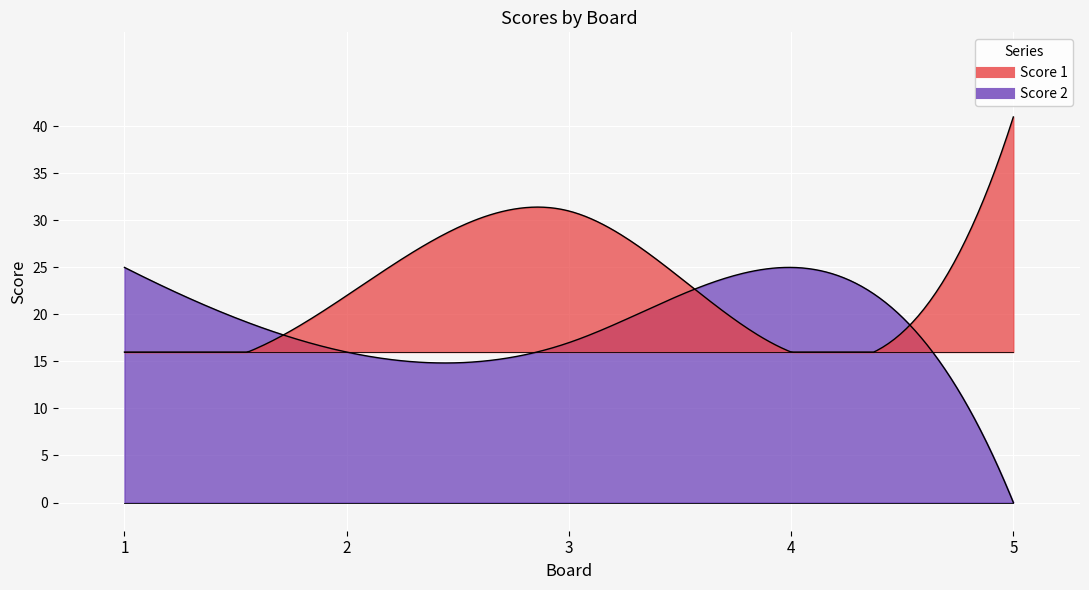

List the labels in order of Score 1 value, largest first.

5, 3, 2, 1, 4